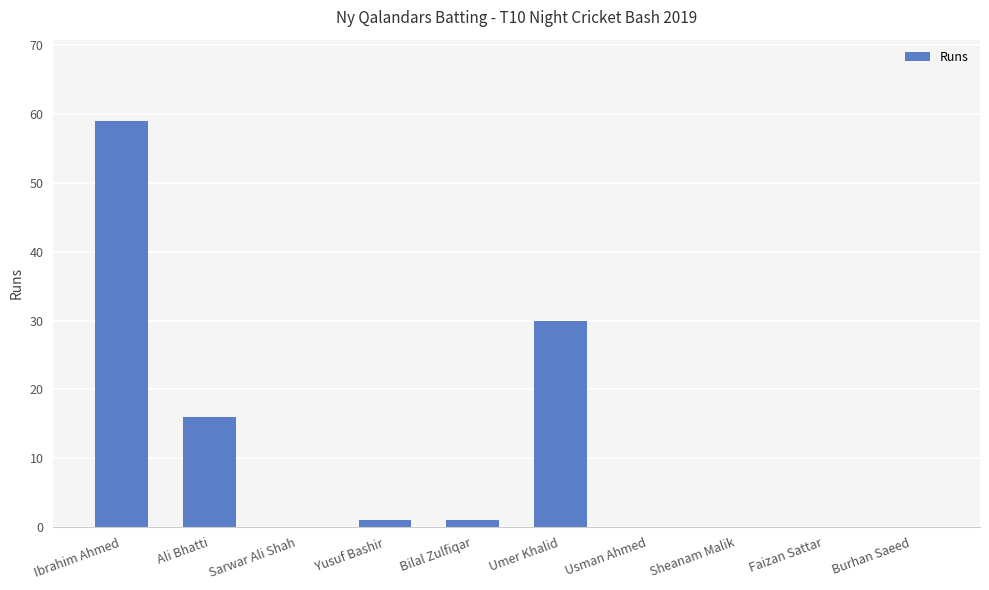

What is the average value?

11